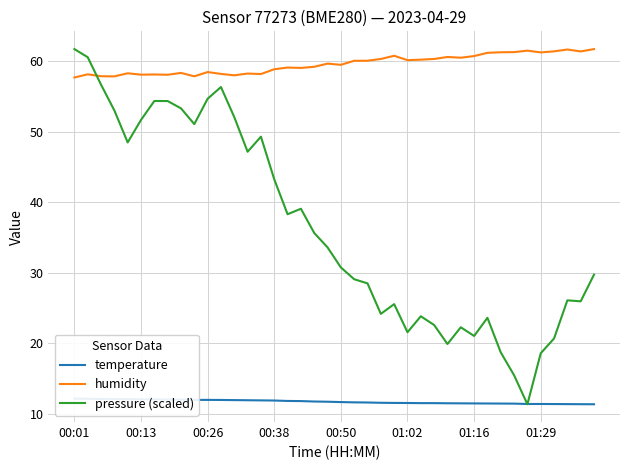

Reading left to right, extract all data points from this chart.

temperature: 12.2	12.2	12.1	12.1	12.1	12.1	12.1	12.1	12.0	12.0	12.0	12.0	12.0	11.9	11.9	11.9	11.8	11.8	11.8	11.7	11.7	11.7	11.6	11.6	11.6	11.6	11.5	11.5	11.5	11.5	11.5	11.5	11.5	11.5	11.4	11.4	11.4	11.4	11.4	11.4
humidity: 57.7	58.2	57.9	57.9	58.3	58.1	58.2	58.1	58.4	57.9	58.5	58.2	58.0	58.3	58.2	58.9	59.1	59.1	59.2	59.7	59.5	60.1	60.1	60.4	60.8	60.2	60.3	60.4	60.6	60.5	60.8	61.2	61.3	61.3	61.5	61.3	61.4	61.7	61.4	61.8
pressure (scaled): 61.8	60.6	56.7	53.1	48.5	51.7	54.4	54.4	53.4	51.1	54.7	56.4	52.1	47.2	49.3	43.3	38.3	39.1	35.7	33.6	30.8	29.1	28.5	24.2	25.6	21.6	23.9	22.6	19.9	22.3	21.1	23.6	18.7	15.5	11.4	18.6	20.7	26.1	26.0	29.8